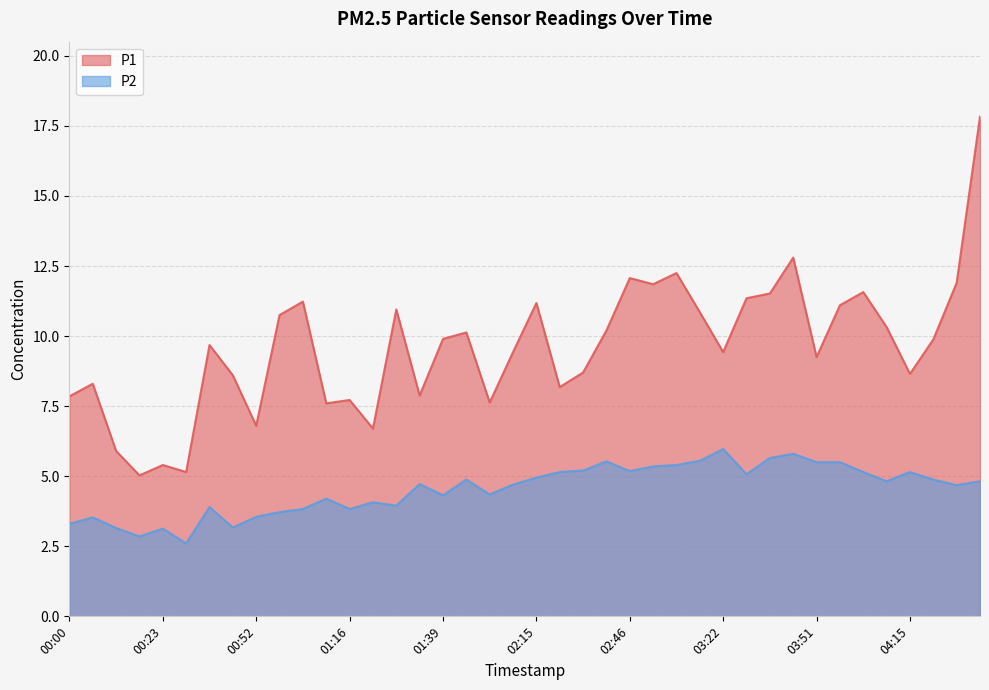

At which label does P2 first exceed 4?

01:10